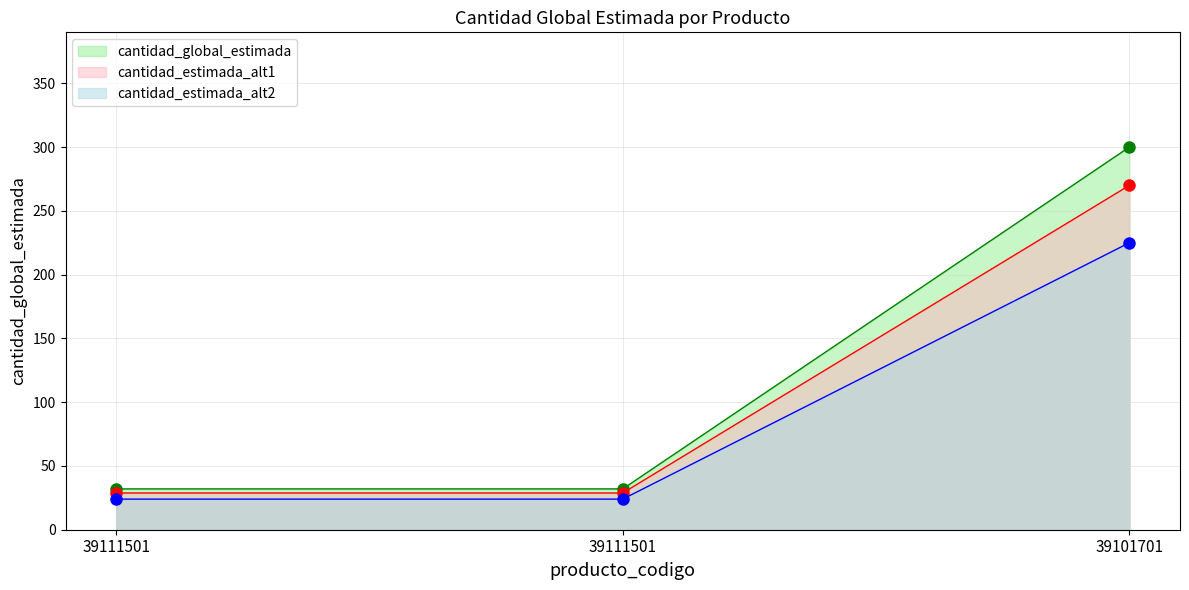

What is the sum of all values?

364